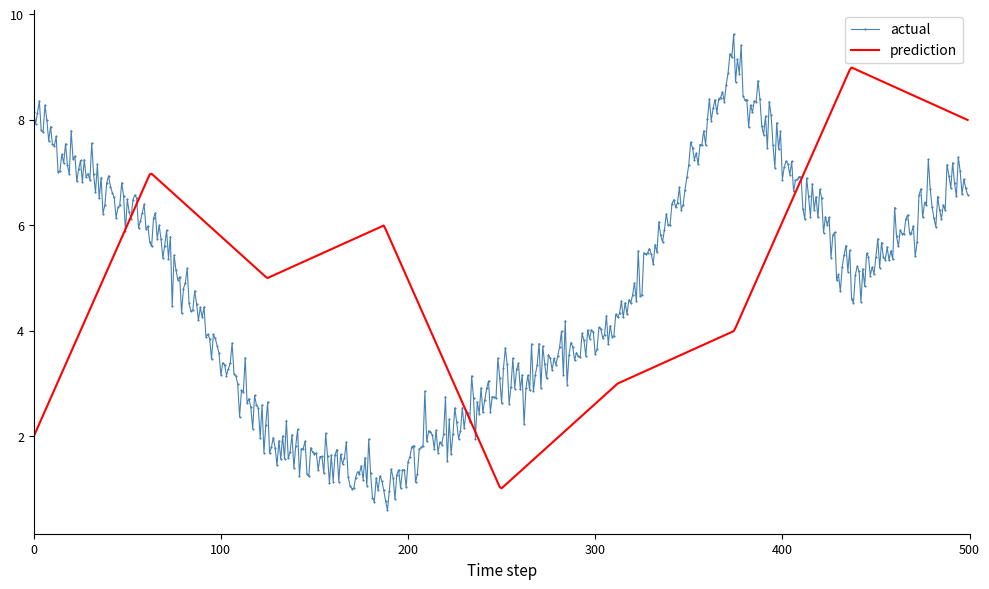

Which series has the widest spread of values?

actual